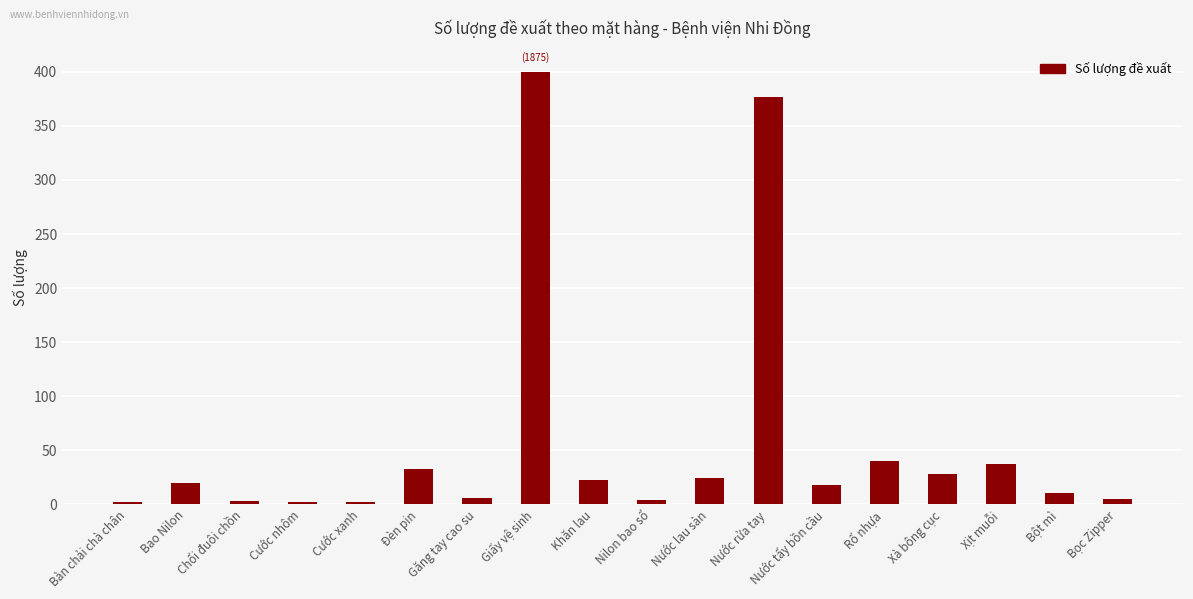

What is the change in value from Đèn pin to Khăn lau?

-11